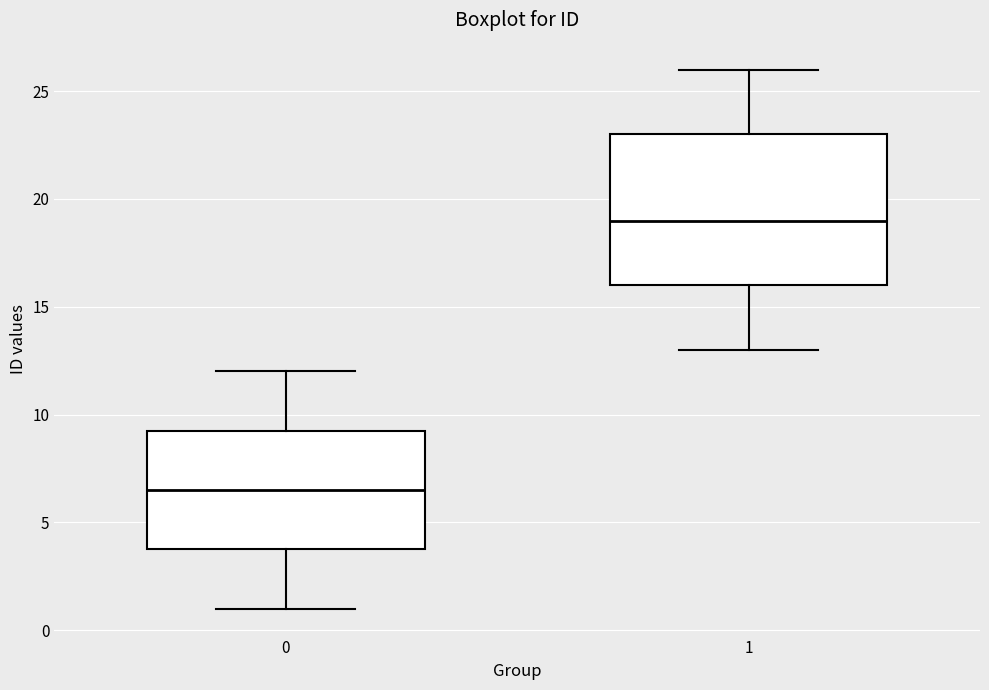

Reading left to right, read every box against the y-axis: the position of its median line, the range the box covers, and the ends of its whiskers. The values are not printed on the chart, so give them approximately, as read against the axis.

0: median 6.5, box 4.0 to 9.5, whiskers 1.0 to 12.0
1: median 19.0, box 16.0 to 23.0, whiskers 13.0 to 26.0